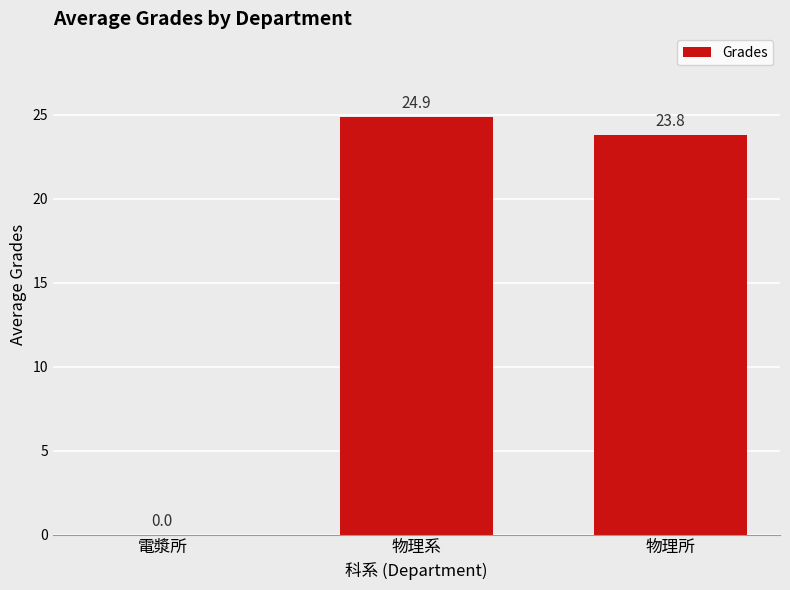

What is the average value?

16.2